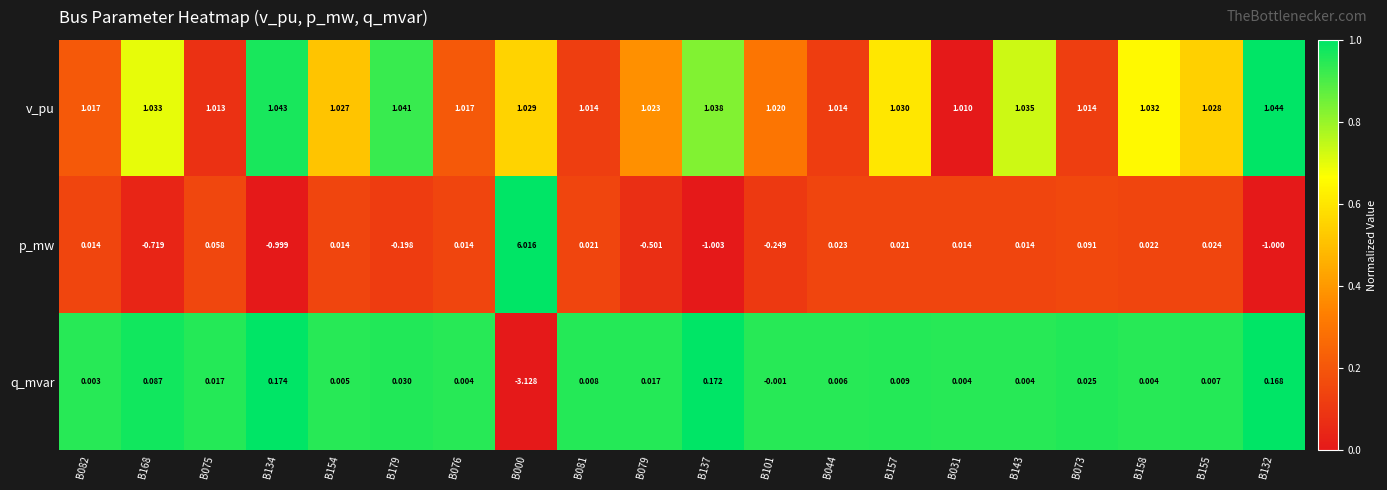

What is the maximum value shown in the chart?

6.0